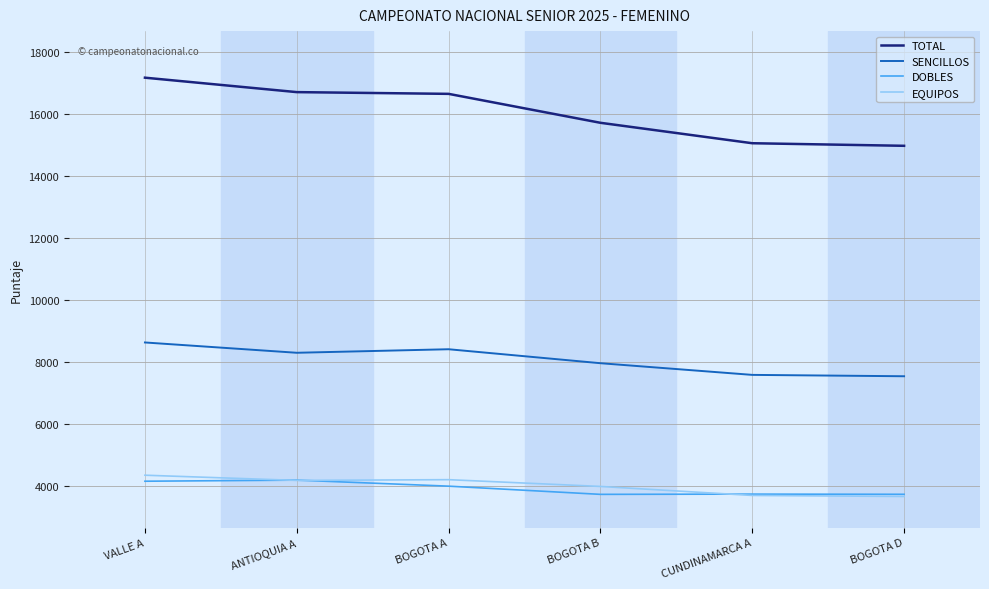

Is the value of DOBLES at BOGOTA B greater than the value of TOTAL at BOGOTA B?

No